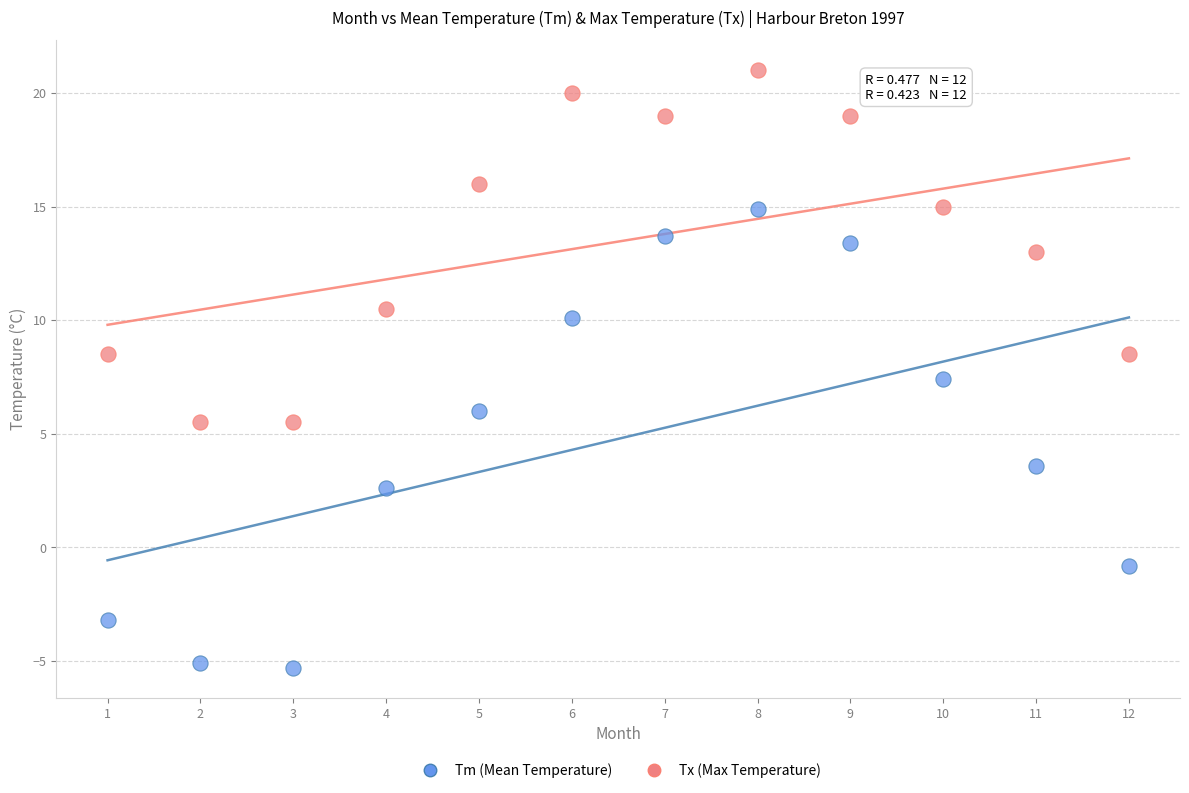

Which series reaches the minimum Y coordinate?

Tm (Mean Temperature)